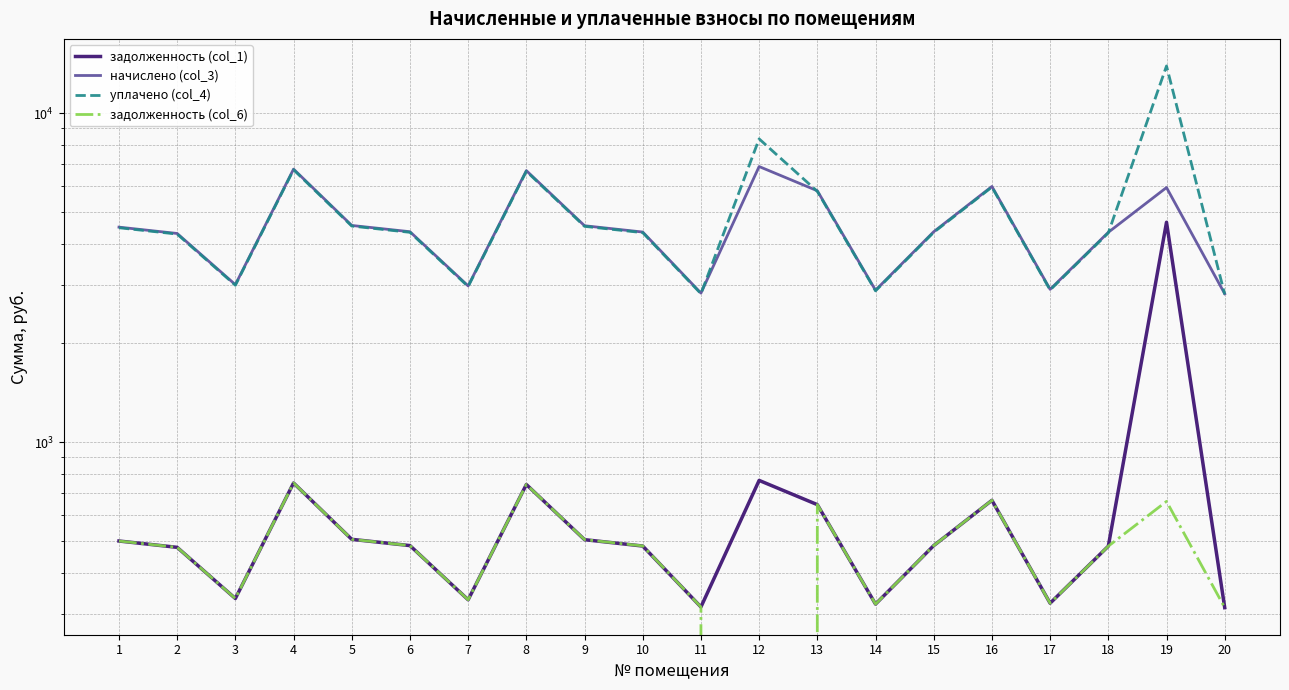

Which series has the widest spread of values?

уплачено (col_4)